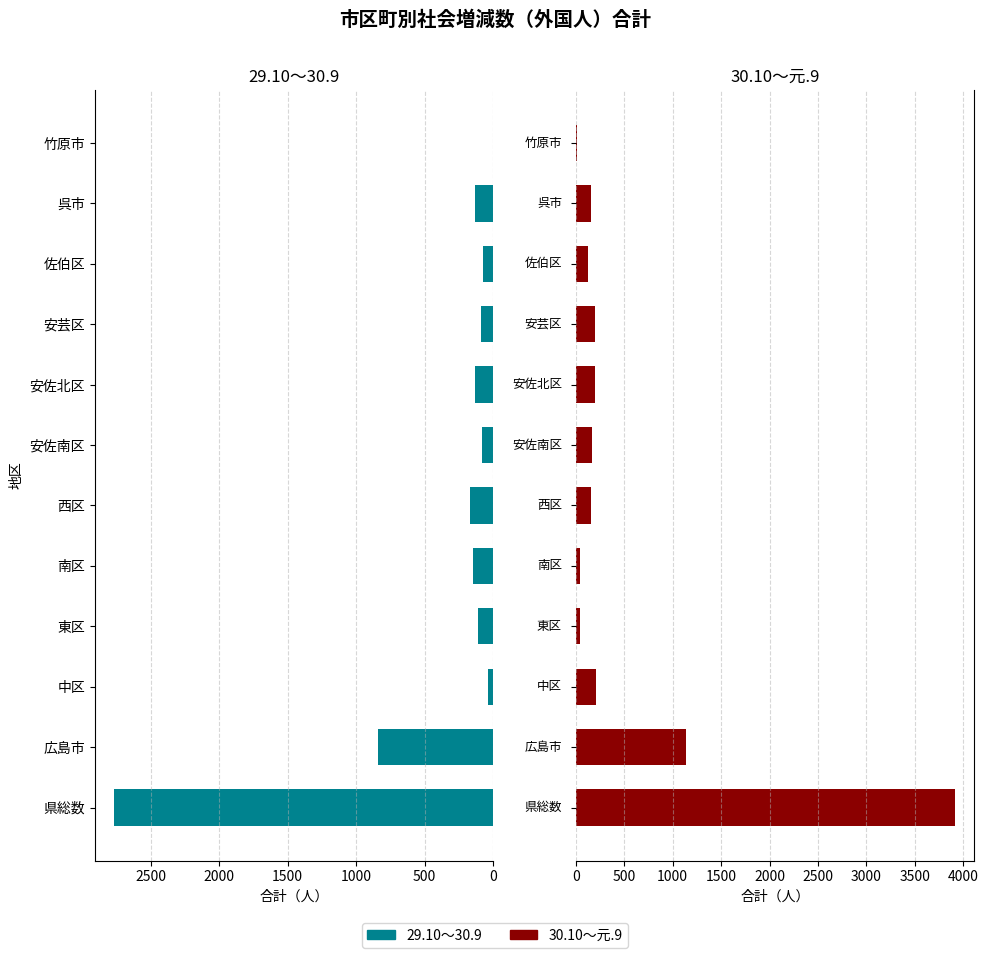

How many categories are shown in the chart?

12